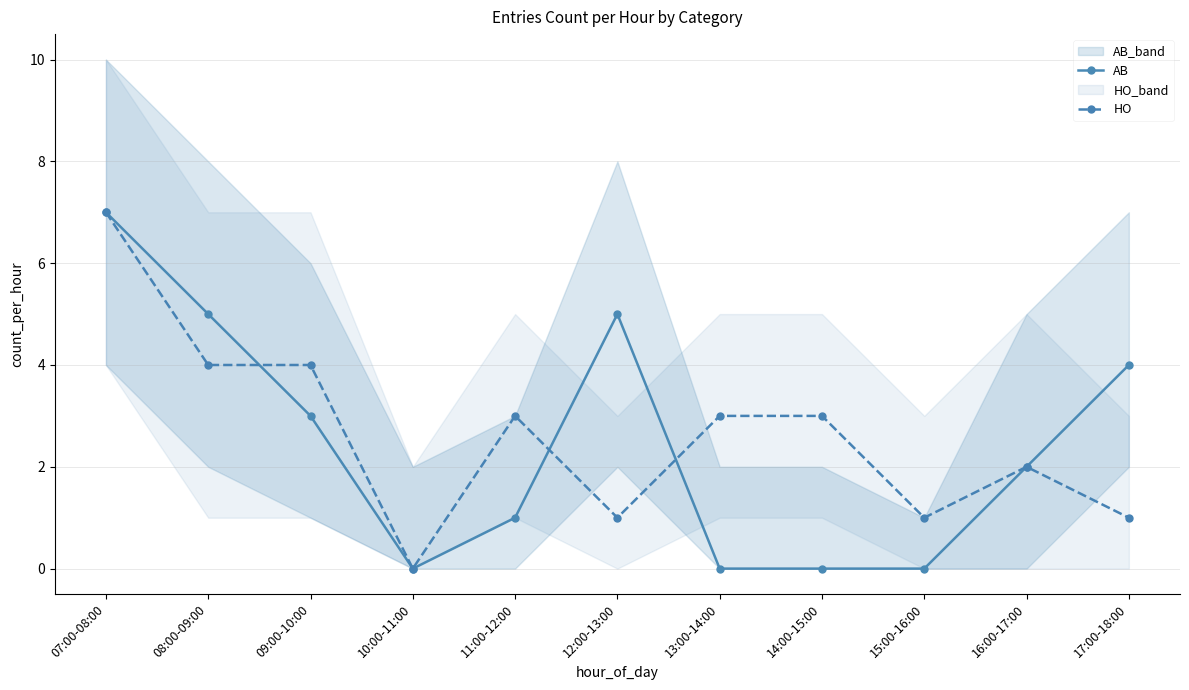

Is it true that AB equals 4 at 07:00-08:00?

False